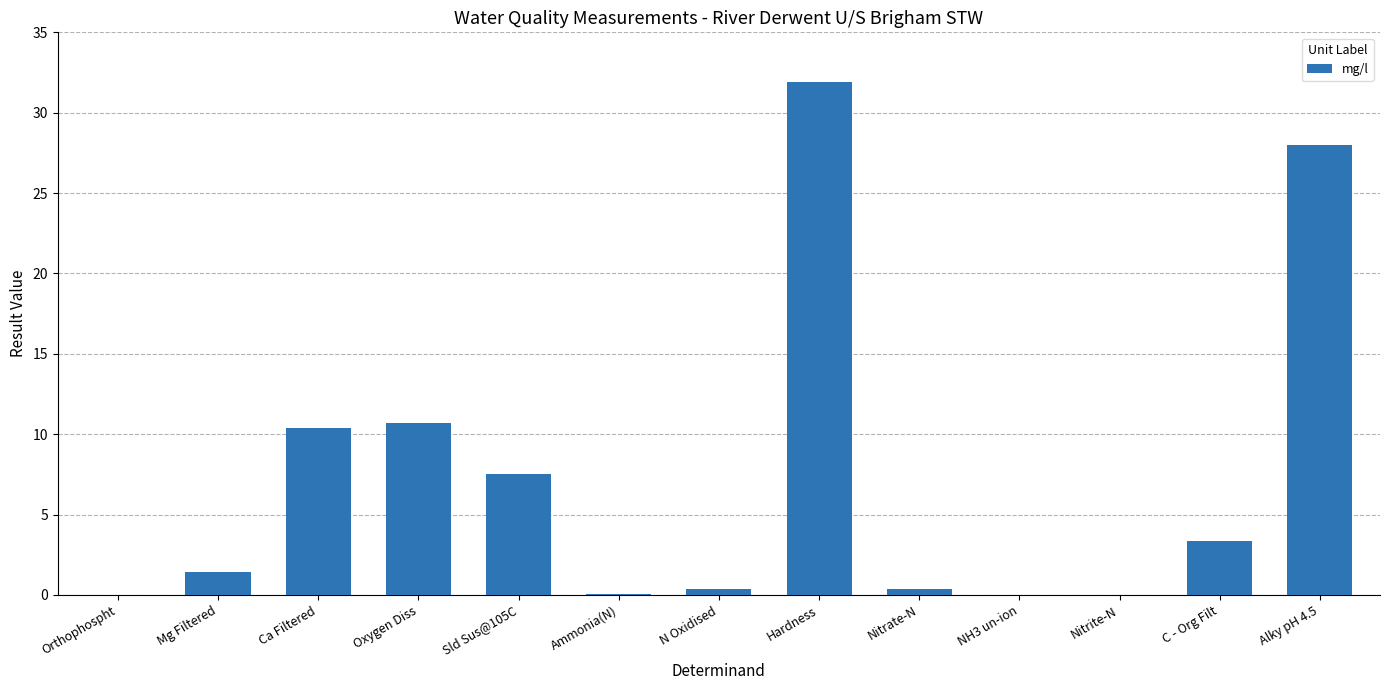

What is the change in value from Ammonia(N) to Alky pH 4.5?

+28.0